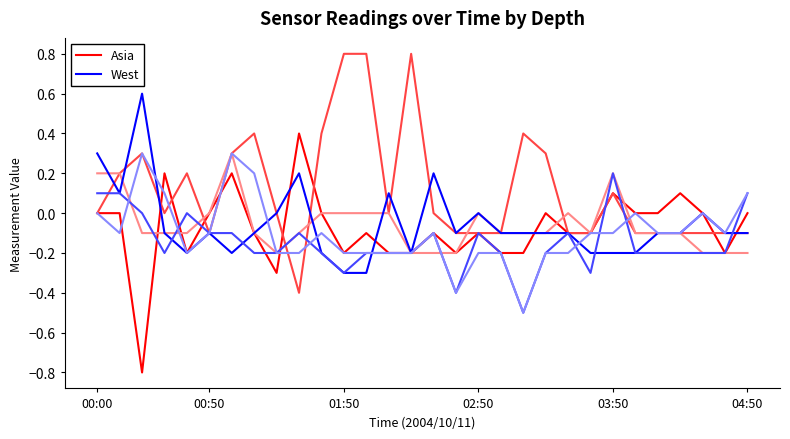

What are all the series names shown in the legend?

Asia, West